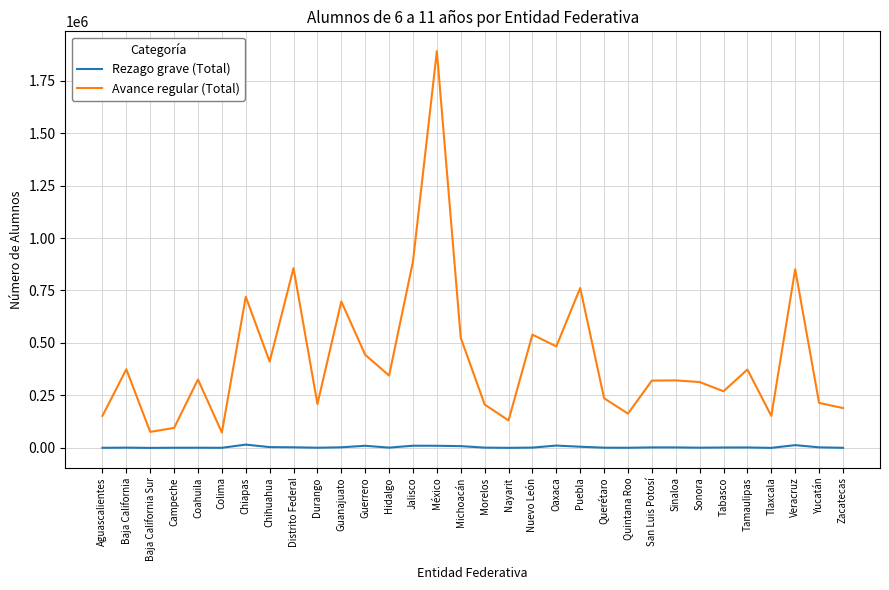

Between Baja California and Distrito Federal, which series saw the biggest shift?

Avance regular (Total)